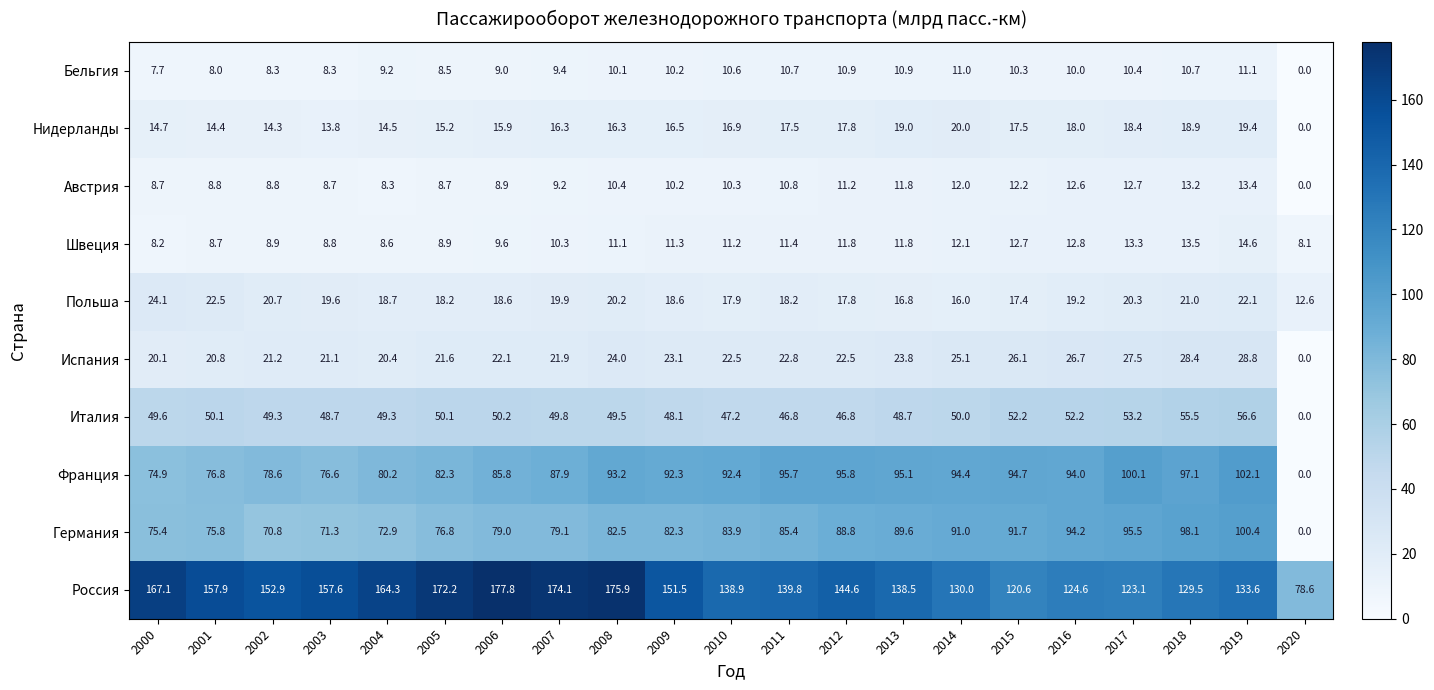

At which category is the sum across all series the highest?

2019